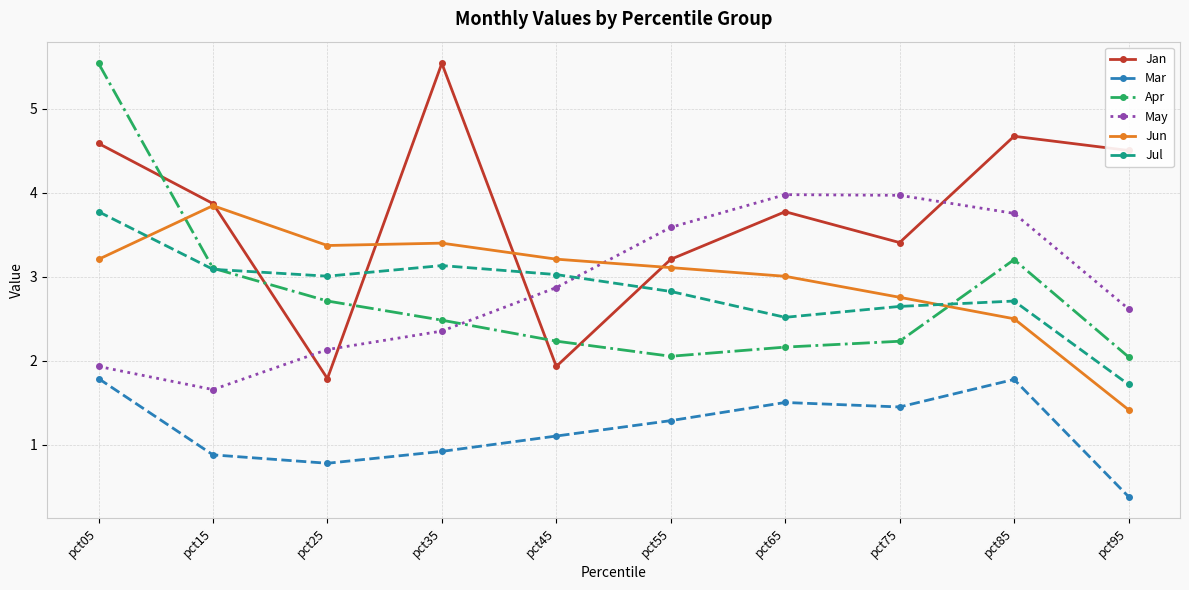

True or false: Mar and May intersect in this chart.

False